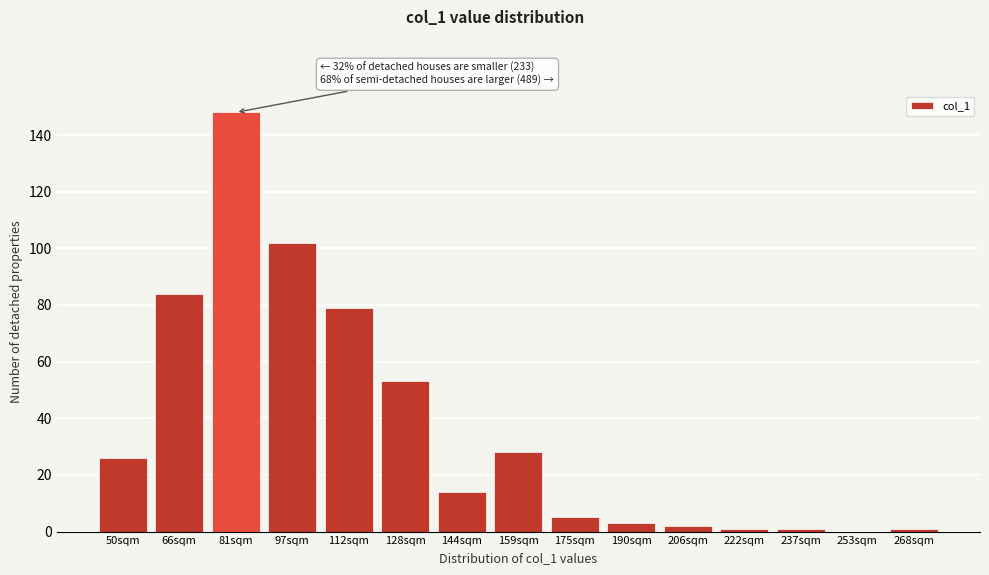

Reading right to left, list all the values displayed in this chart.

268sqm=1	253sqm=0	237sqm=1	222sqm=1	206sqm=2	190sqm=3	175sqm=5	159sqm=28	144sqm=14	128sqm=53	112sqm=79	97sqm=102	81sqm=148	66sqm=84	50sqm=26